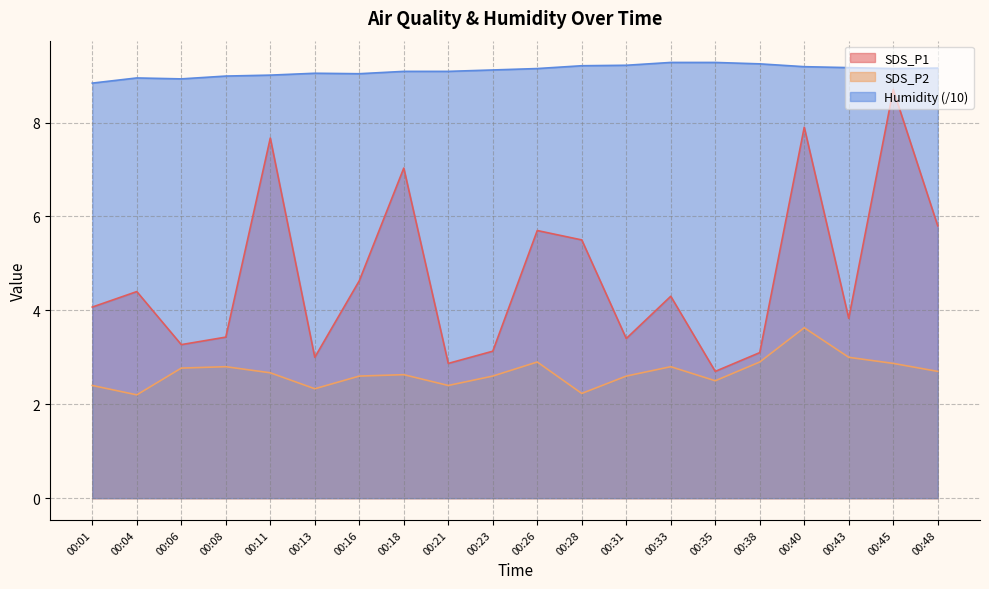

Does the chart display data point markers on the line(s)?

No